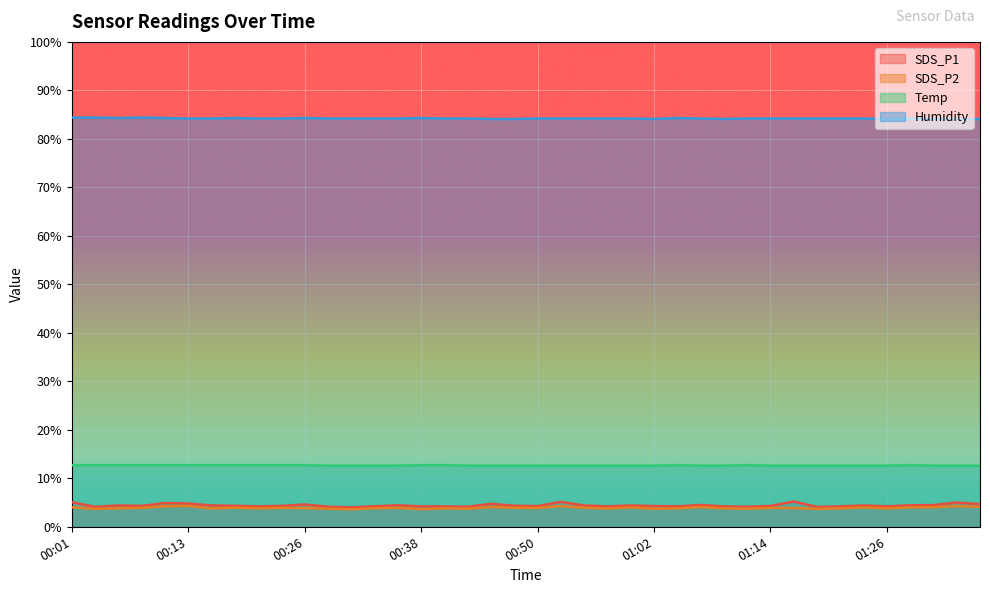

Where is Temp nearest to the value 12?

00:28